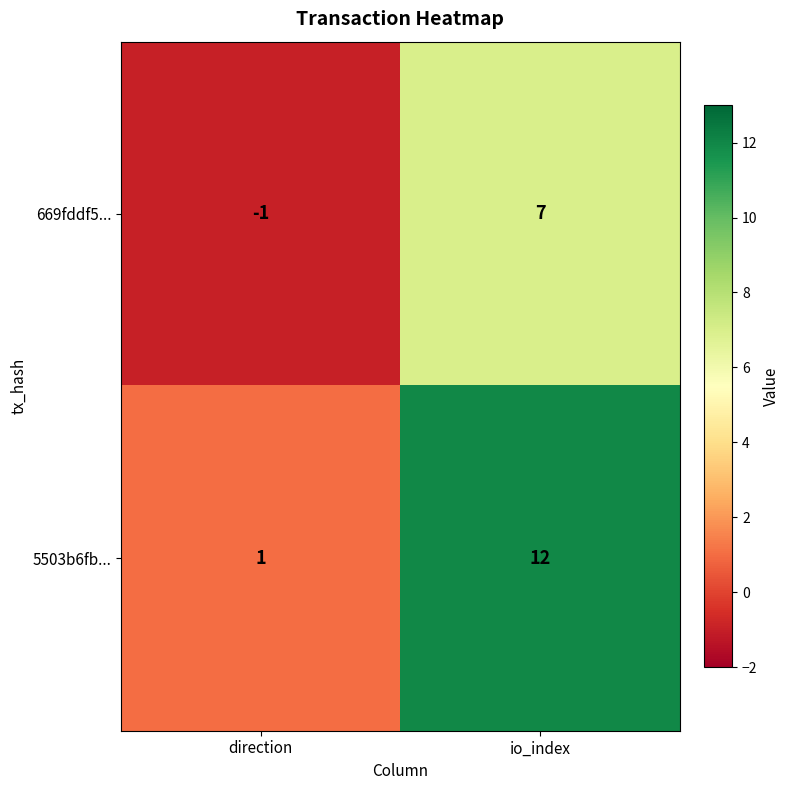

Where is 5503b6fb... nearest to the value 6?

direction